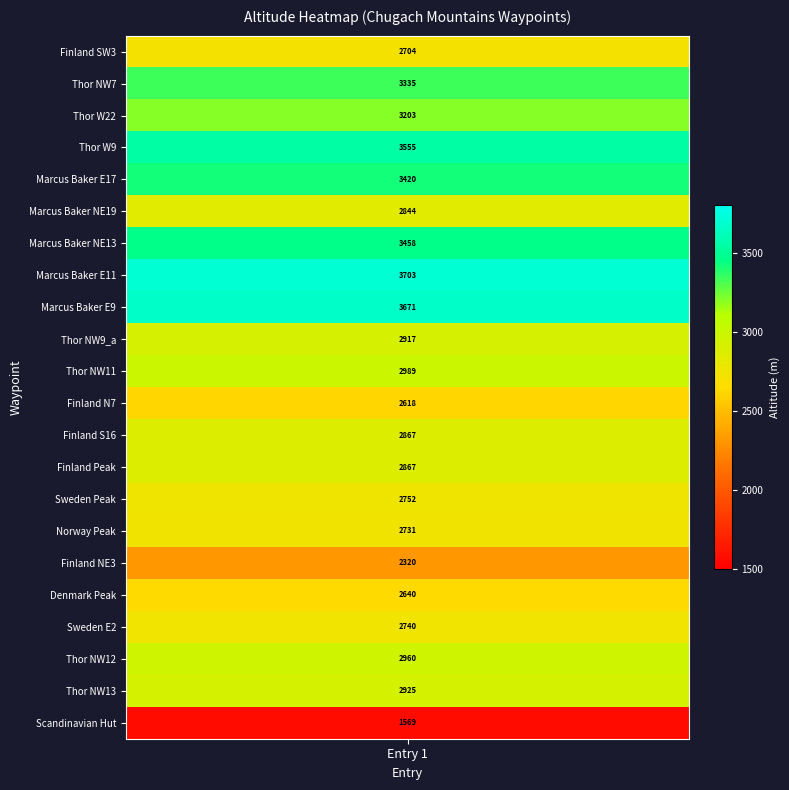

What is the approximate value of Sweden Peak at 0, to the nearest 100?

2800